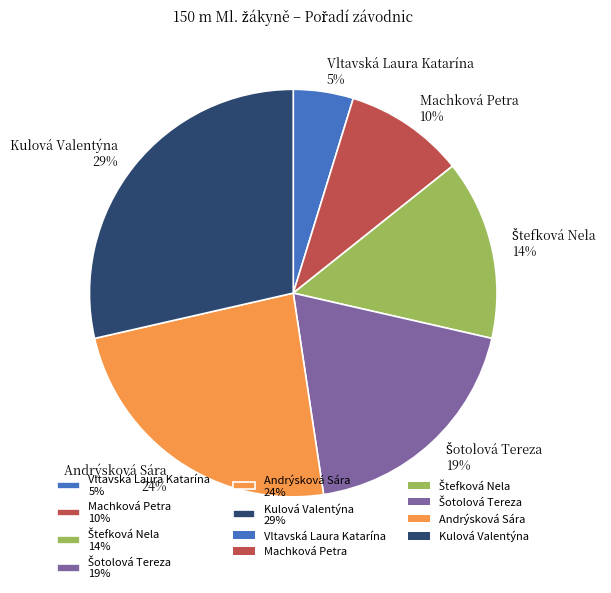

True or false: Andrýsková Sára 24% accounts for 15% of the total.

False